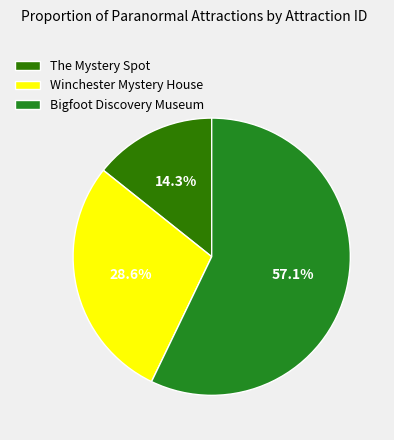

Is there any slice that represents more than half of the pie?

Yes